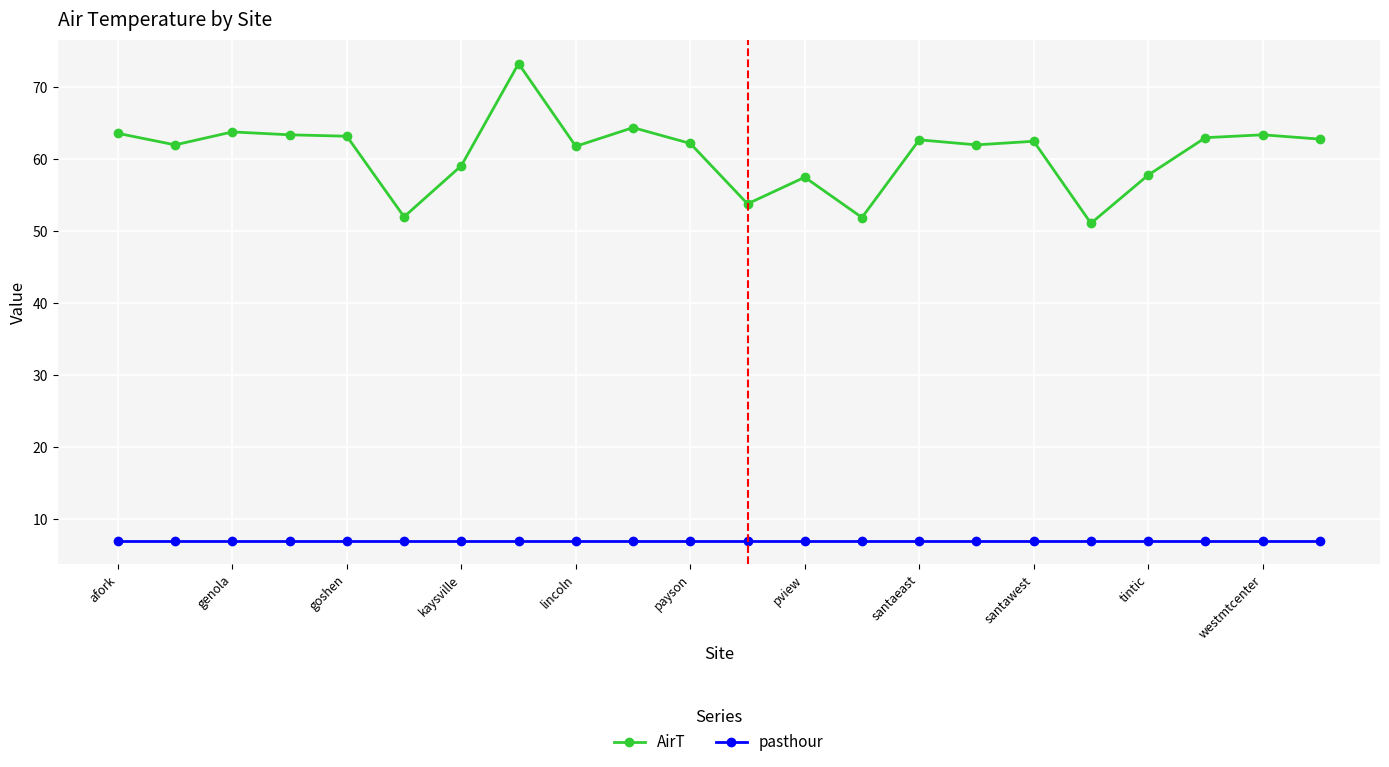

What is the value of the AirT point at the 20th from the left?

63.0